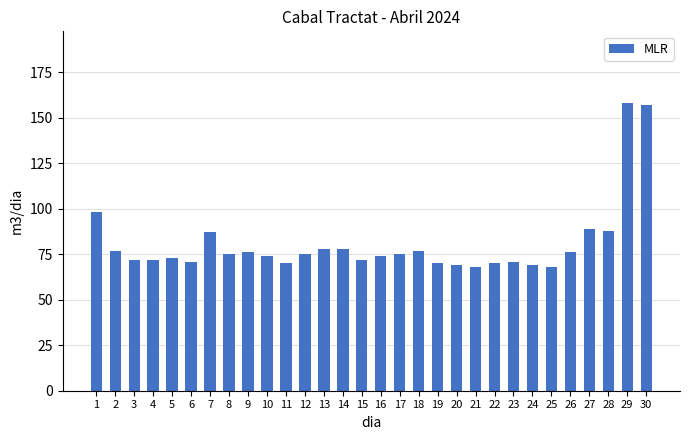

Reading left to right, extract all data points from this chart.

98	77	72	72	73	71	87	75	76	74	70	75	78	78	72	74	75	77	70	69	68	70	71	69	68	76	89	88	158	157